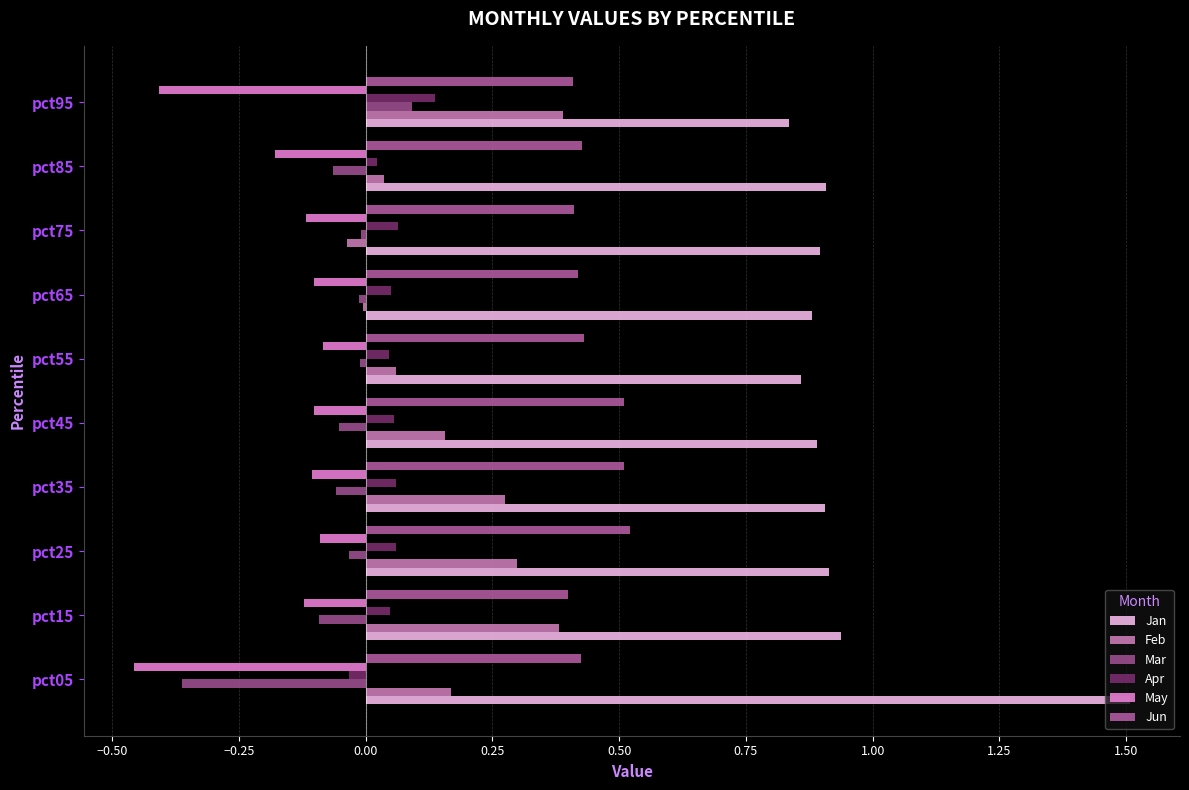

What are all the series names shown in the legend?

Jan, Feb, Mar, Apr, May, Jun